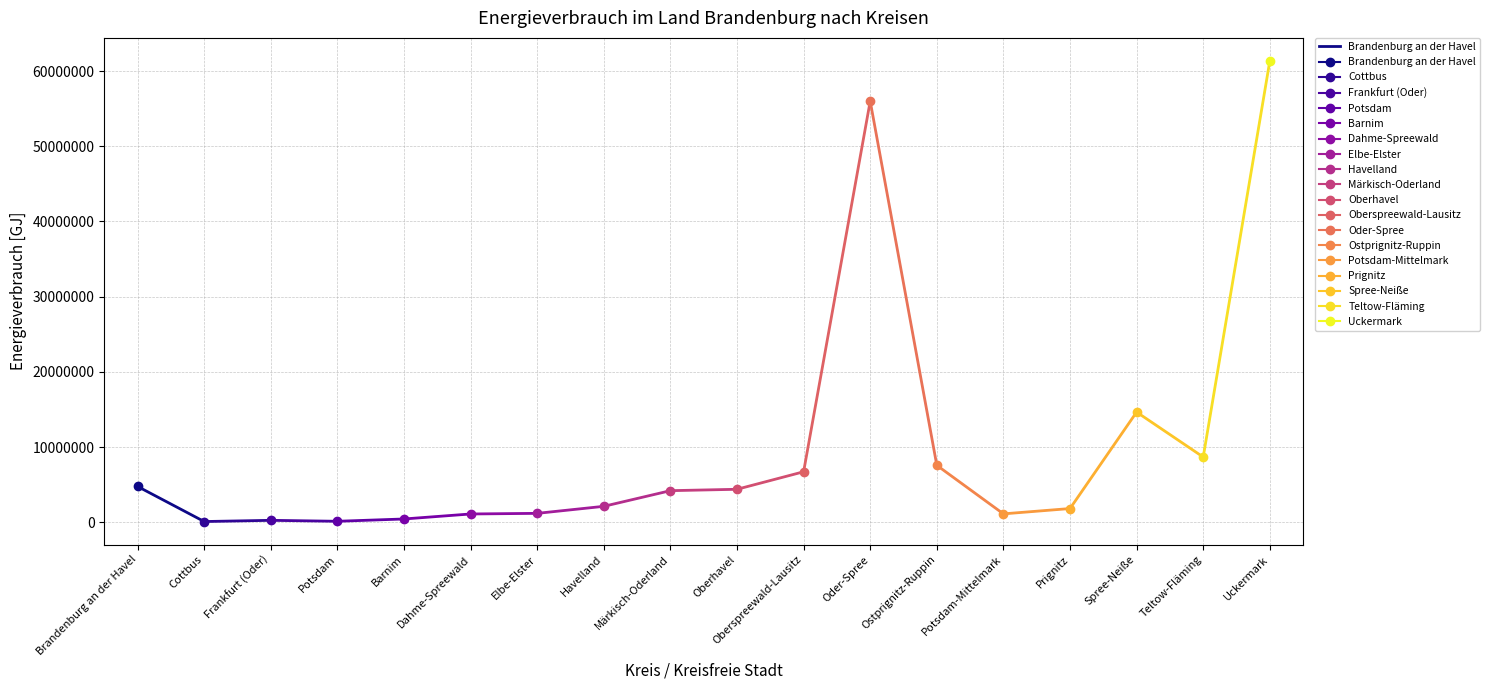

True or false: the data shows 123152.6 at Cottbus.

False